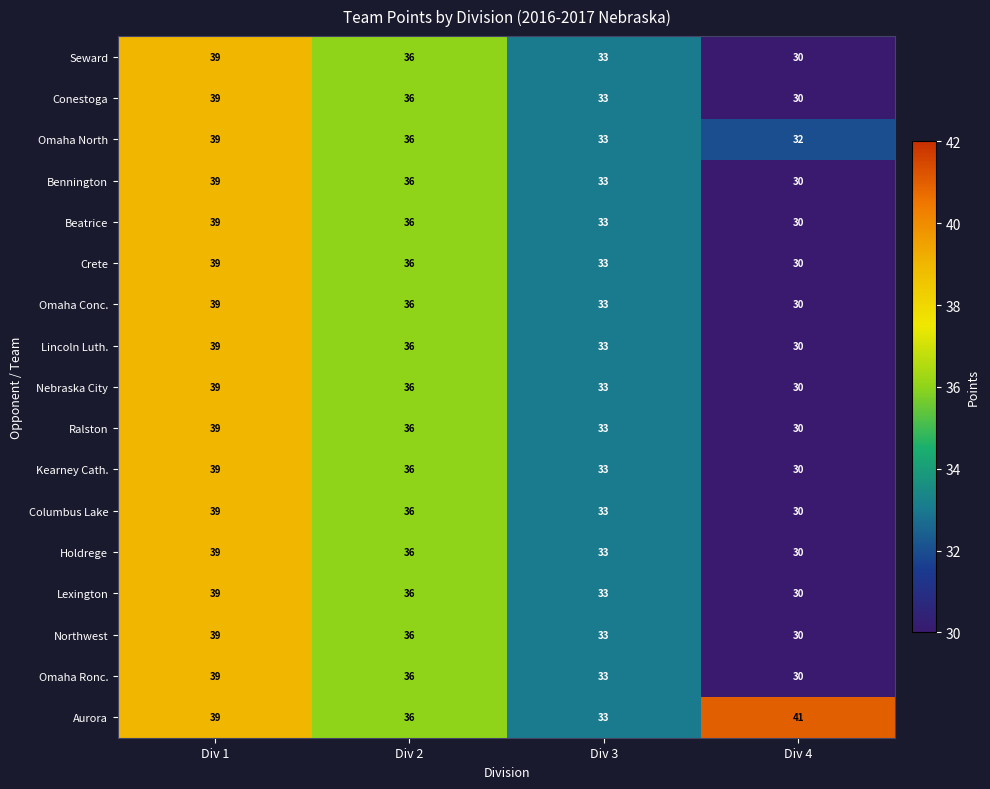

List the labels in order of Seward value, smallest first.

Div 4, Div 3, Div 2, Div 1